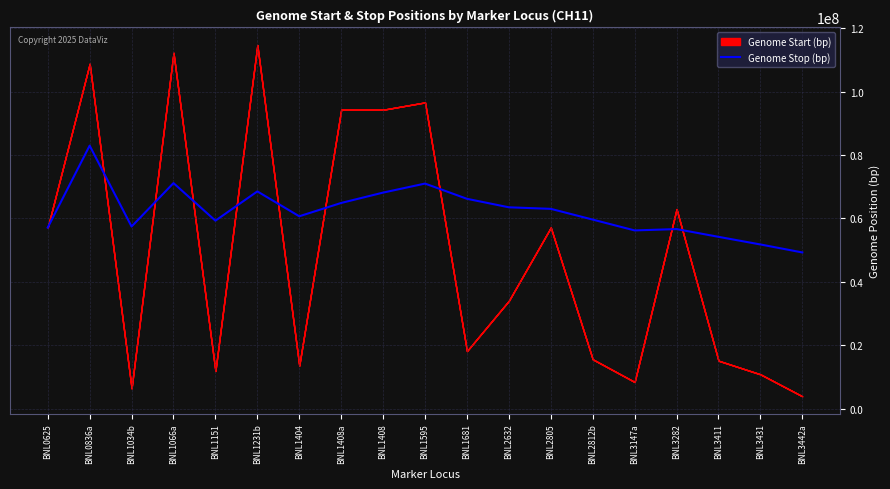

At which category does the chart reach its peak across all series?

BNL0836a